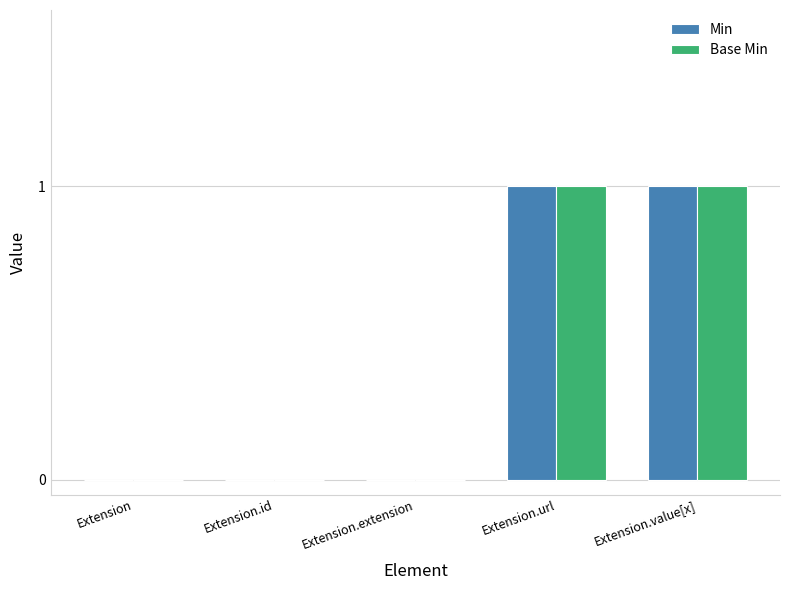

How many groups of bars are there?

5